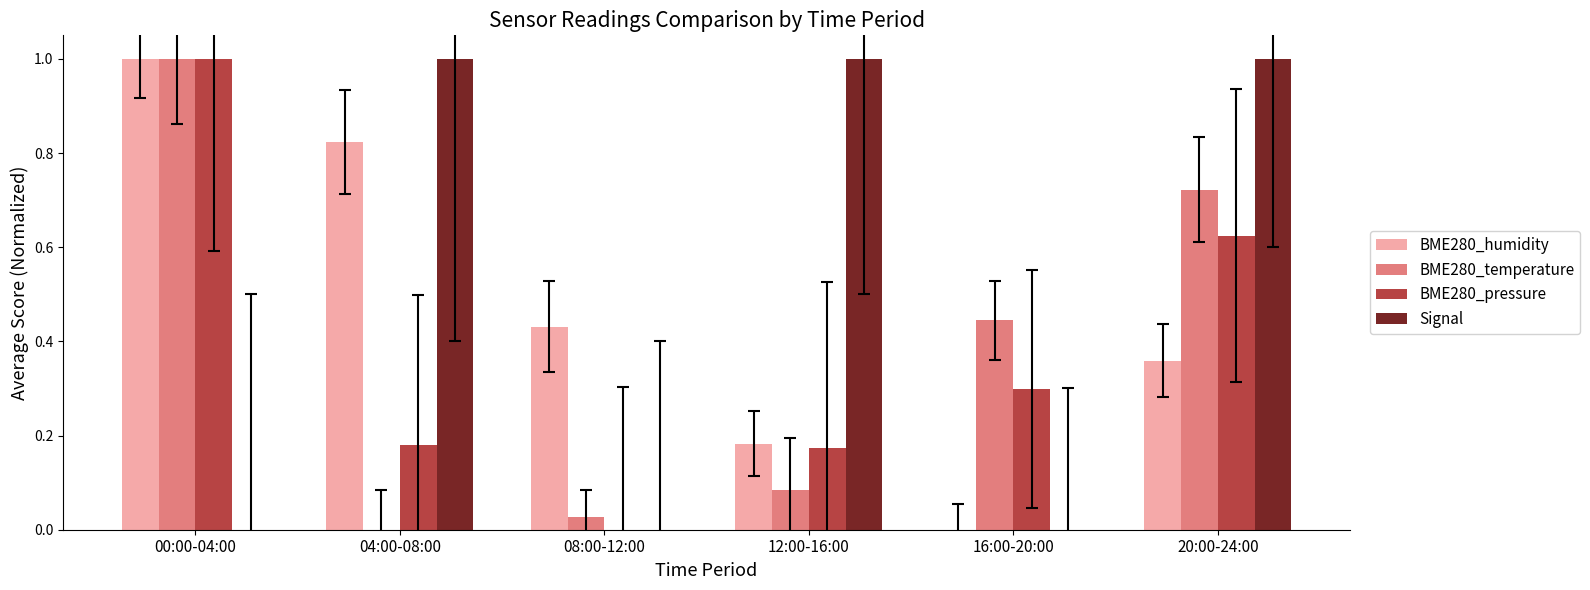

Which category has the highest value in the BME280_temperature series?

00:00-04:00